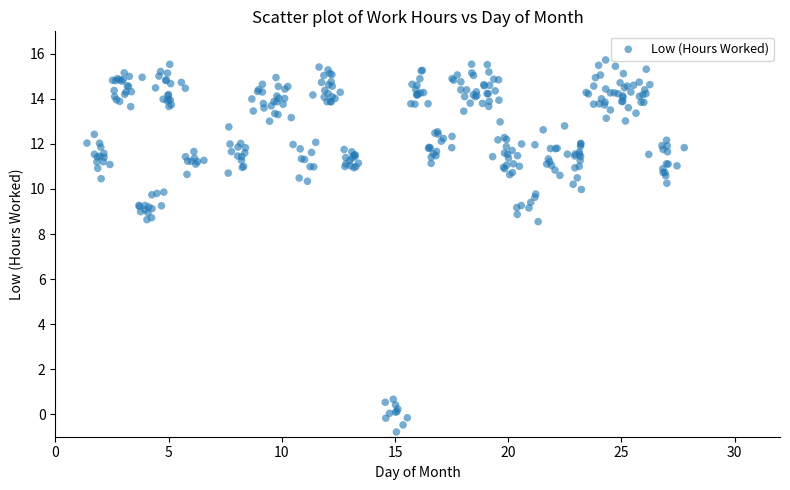

What is the range of Y values (max minus min)?

16.9